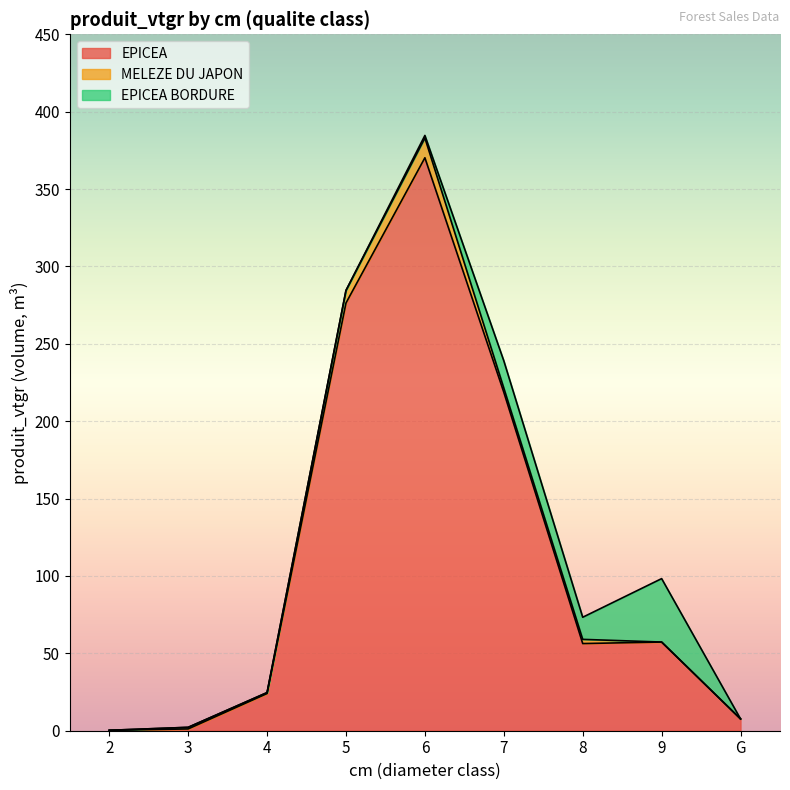

How many data points in EPICEA are less than 56?

4